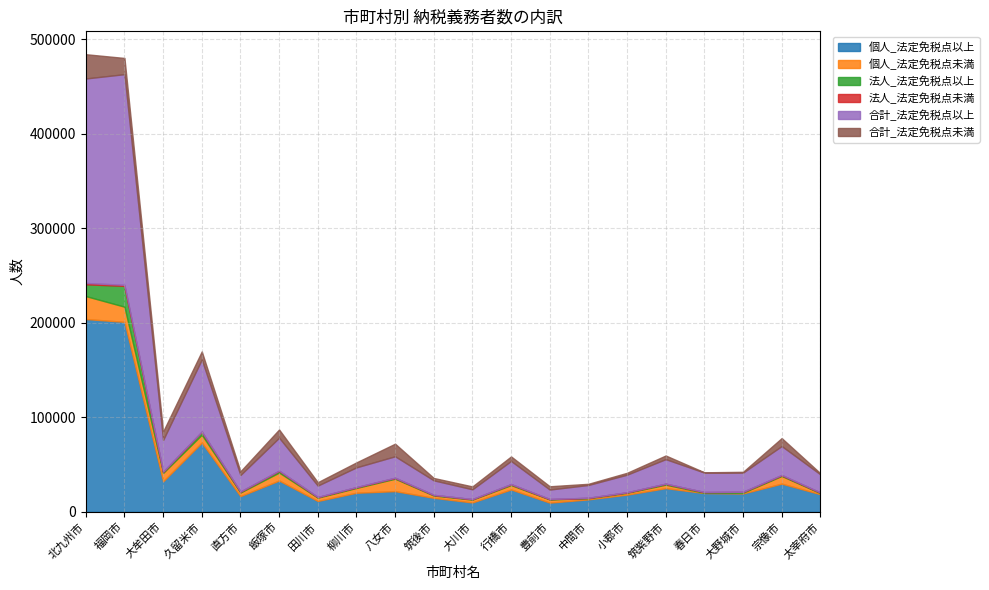

Is it true that 合計_法定免税点未満 equals 5741 at 直方市?

False